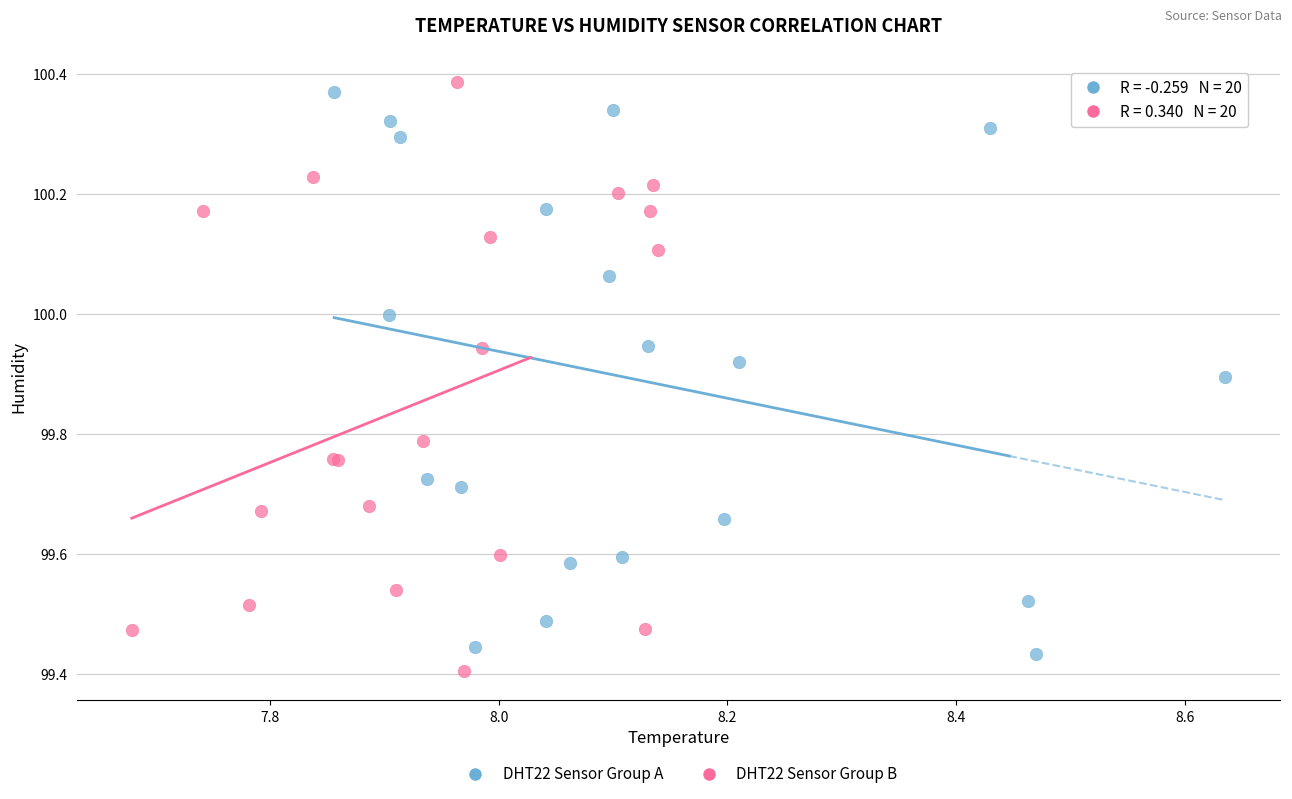

Which series reaches the minimum Y coordinate?

DHT22 Sensor Group B